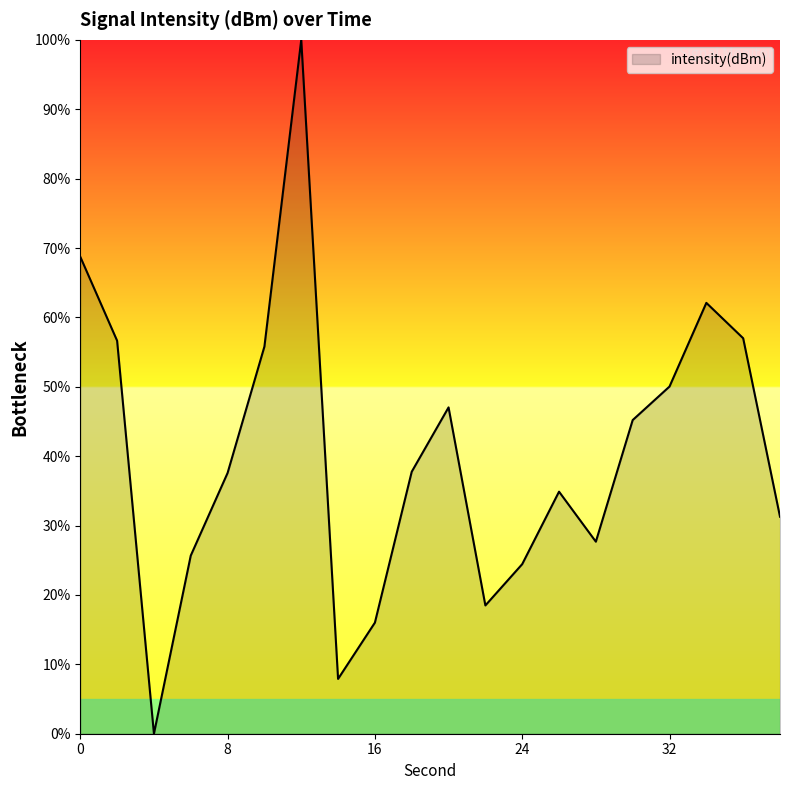

How many interior local valleys (lower than both neighbors) does the data have?

4